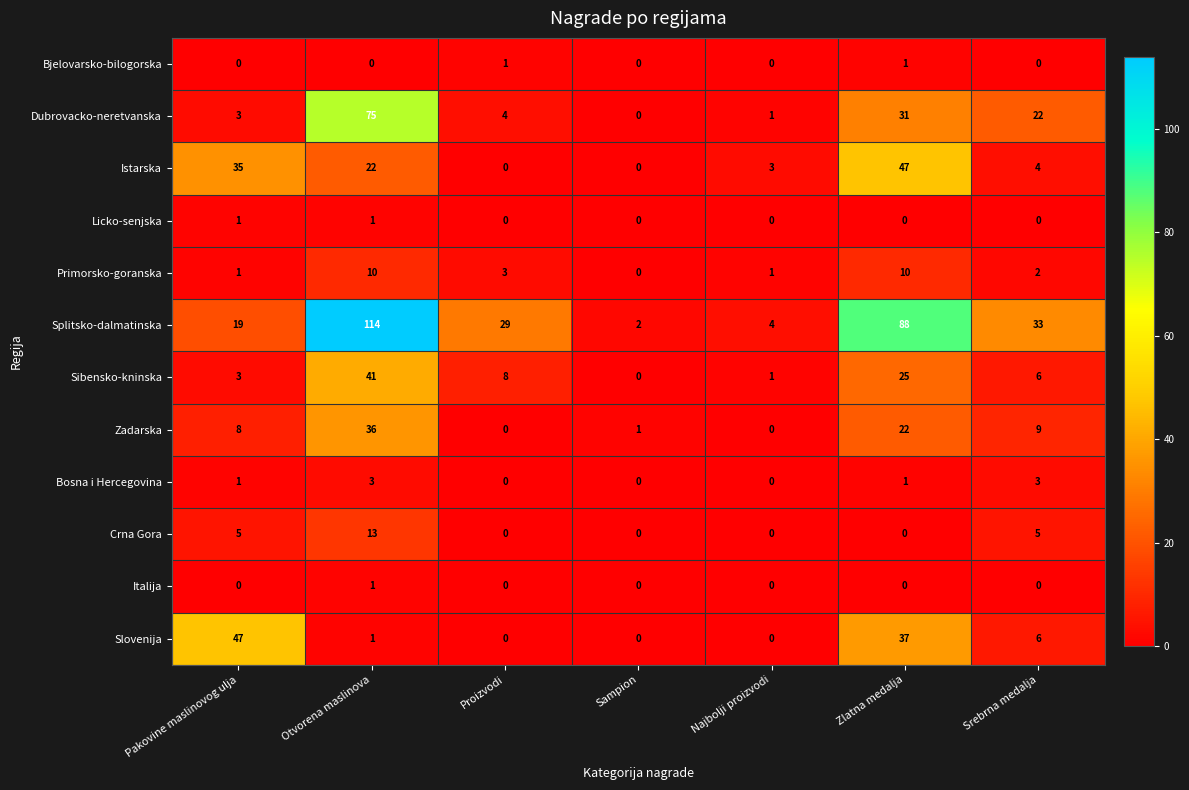

What is the difference between the highest and lowest values at Otvorena maslinova?

114